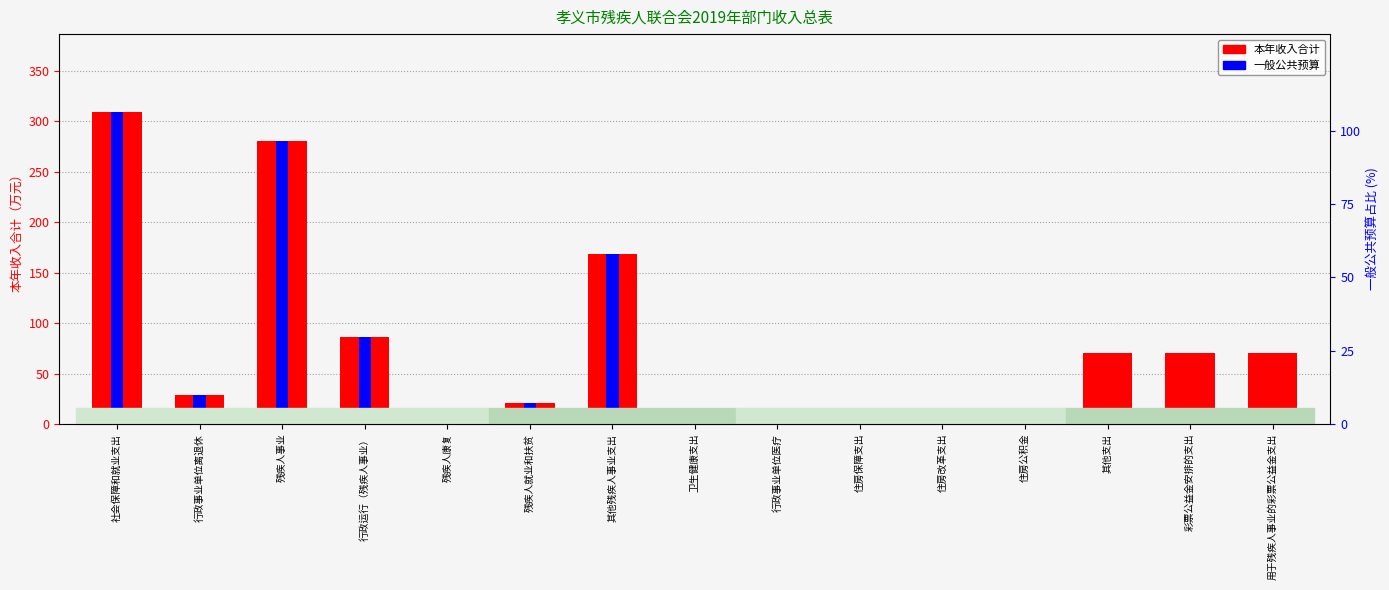

Rank the series by their maximum value, from highest to lowest.

本年收入合计, 一般公共预算